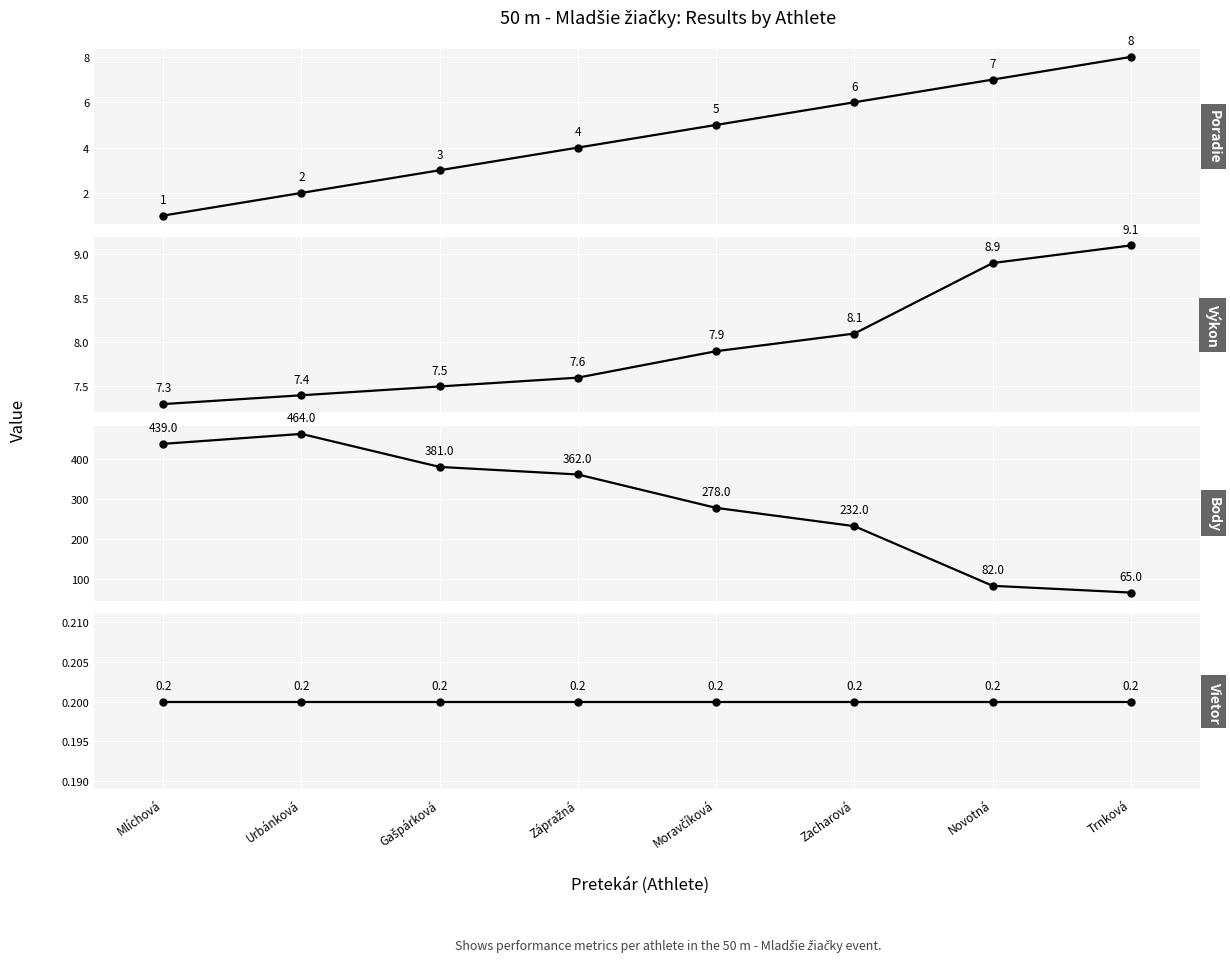

True or false: Výkon and Body intersect in this chart.

False